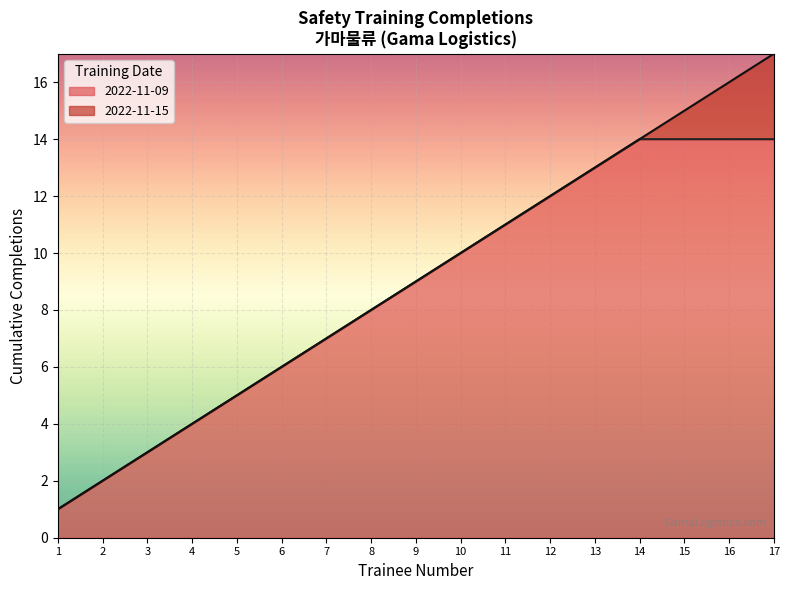

Approximately how many times larger is the value at 17 compared to 15?

1.1